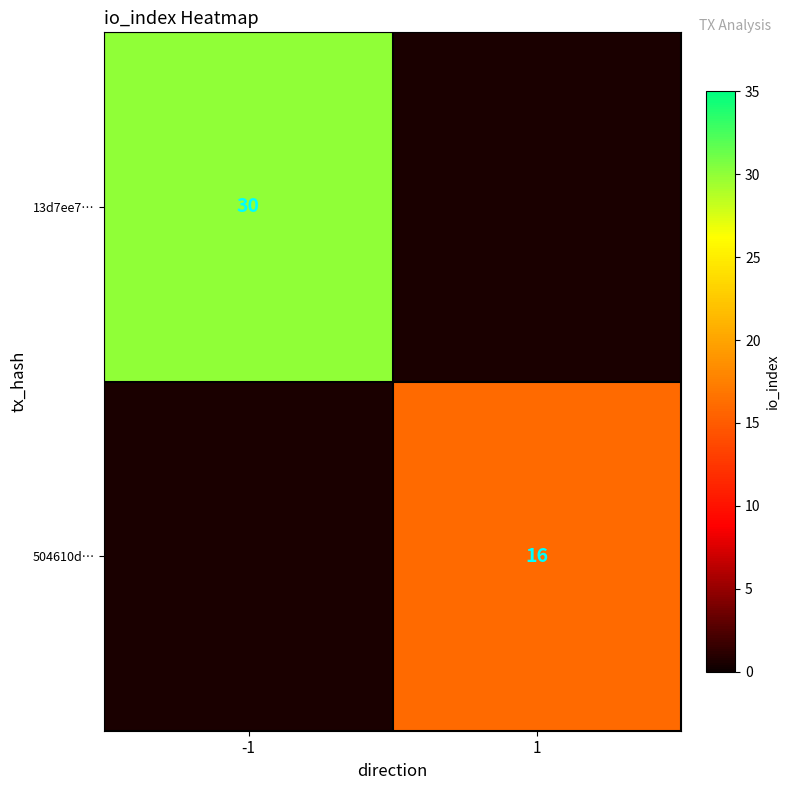

True or false: 504610d… has a value of 16 at 1.

True